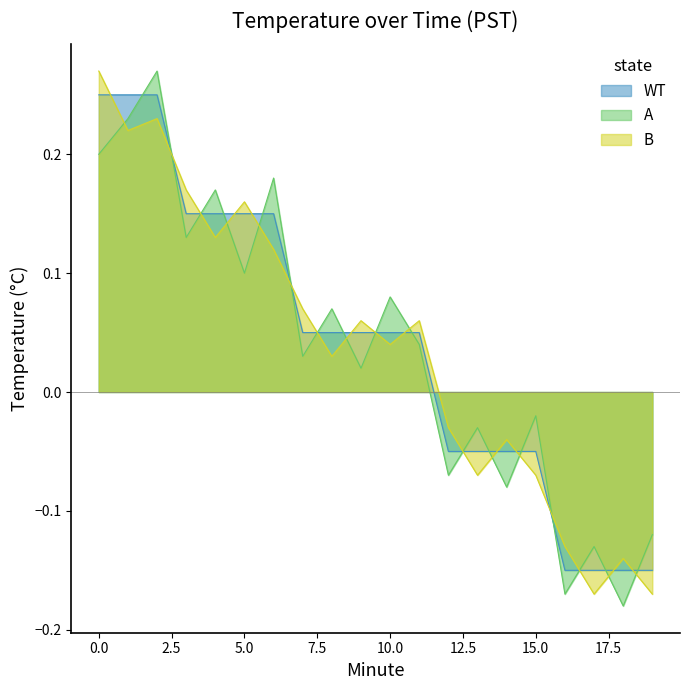

At 6, list the series in order from smallest to largest.

B, WT, A